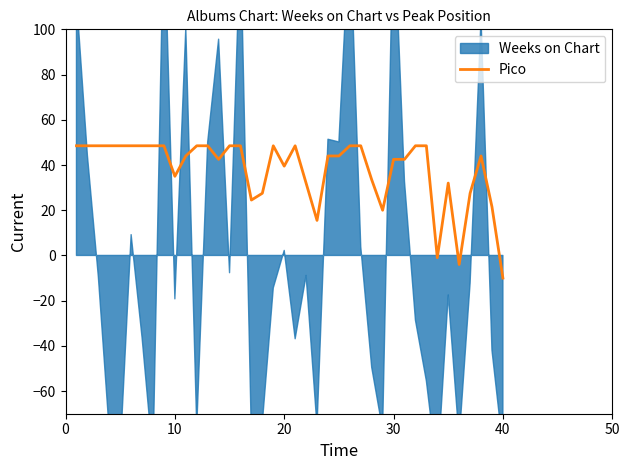

What is the highest value of the Pico series?

48.5